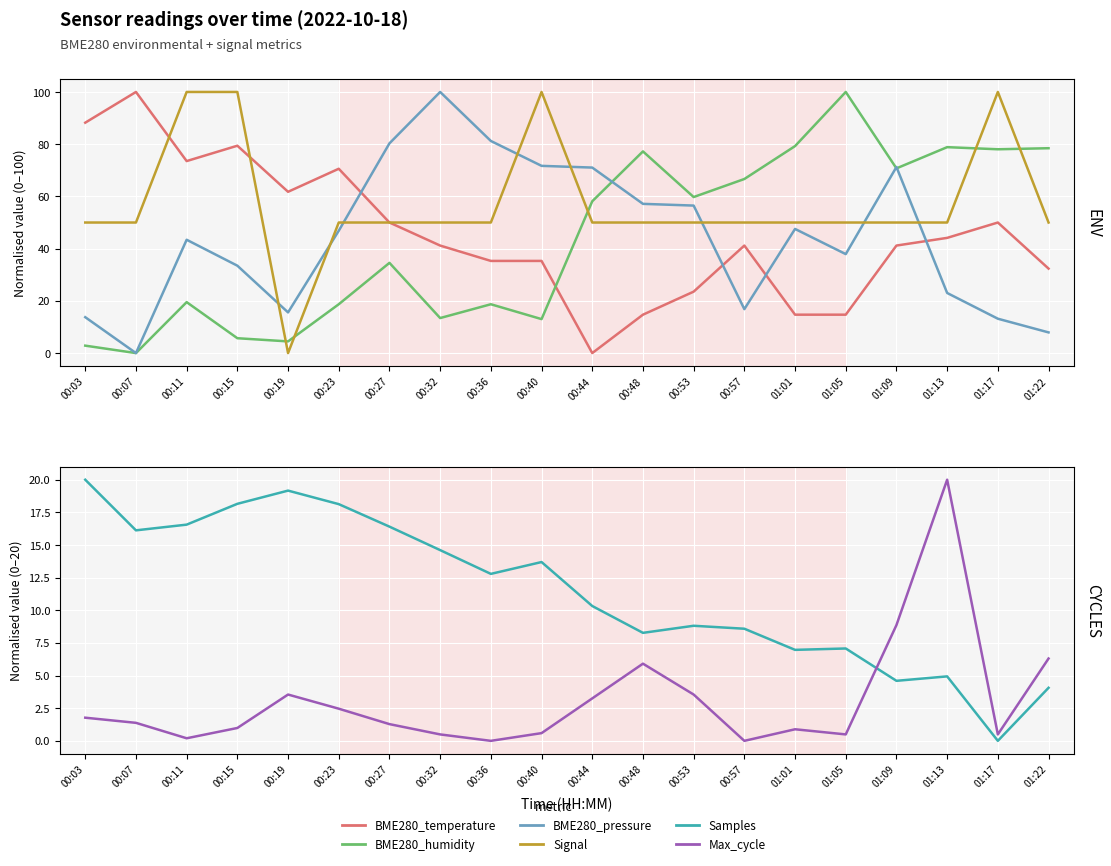

Between 00:07 and 00:23, which series saw the biggest shift?

BME280_pressure